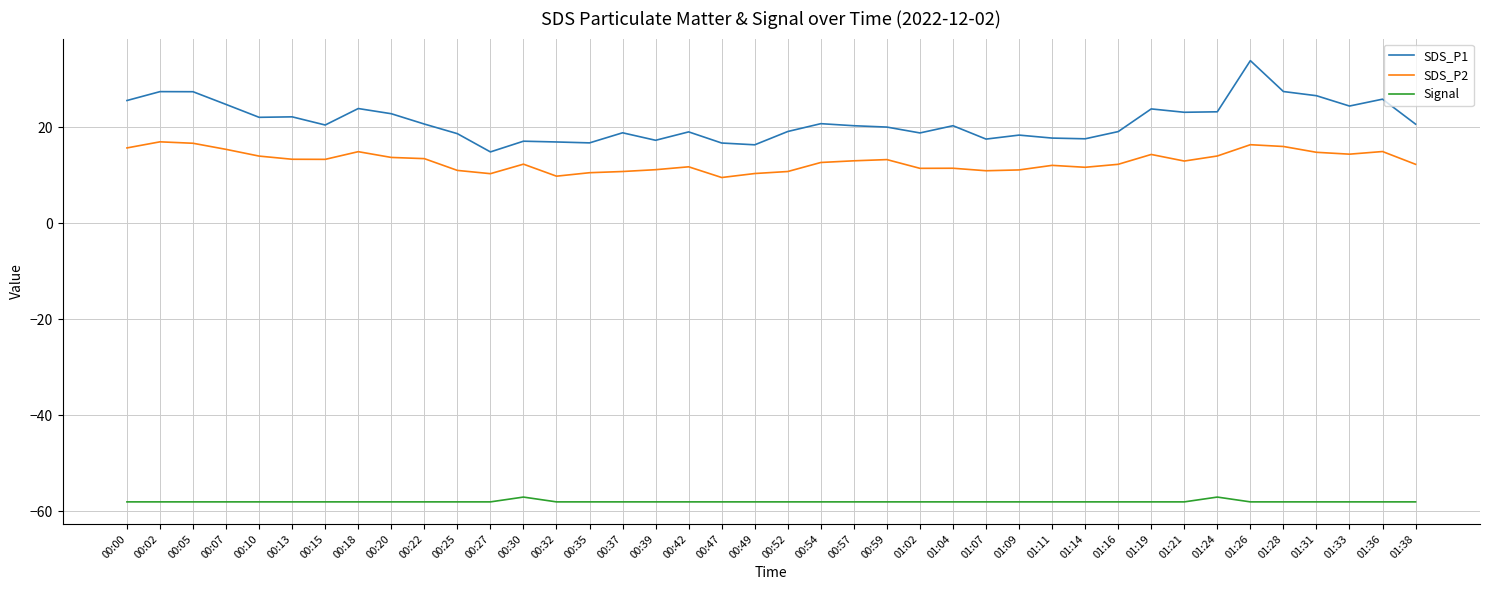

The SDS_P1 series shows 25.6 at 00:00. True or false?

True